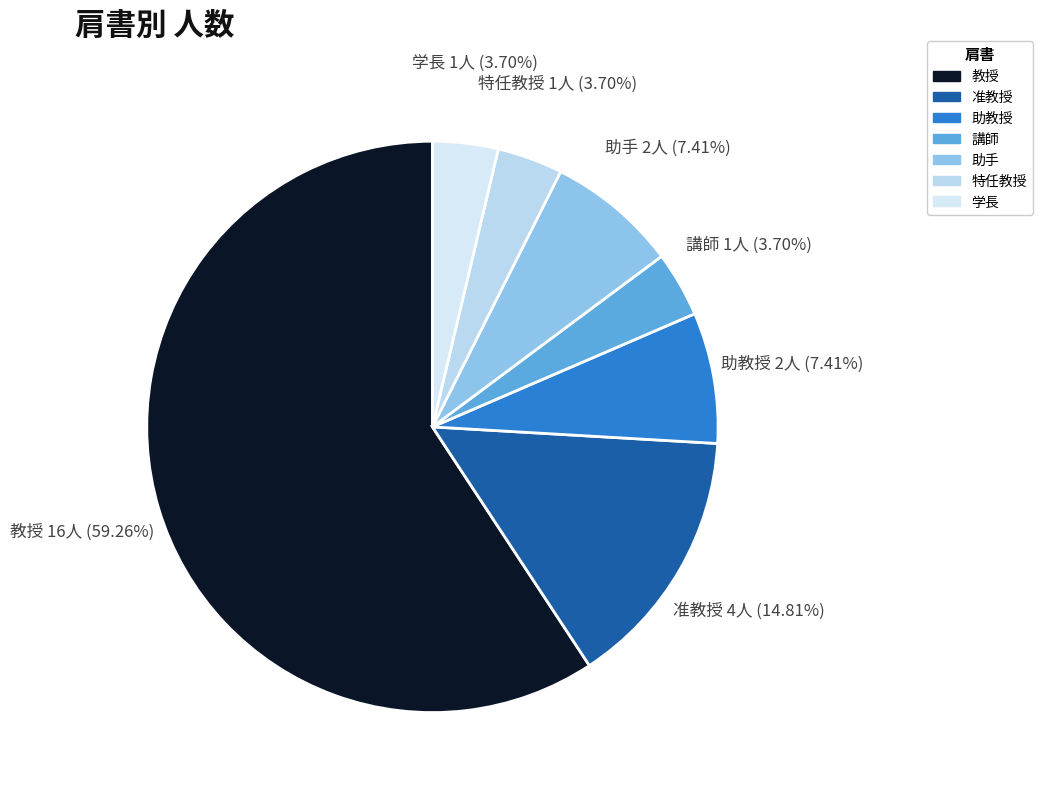

What is the total percentage of 教授 and 講師?

63.0%